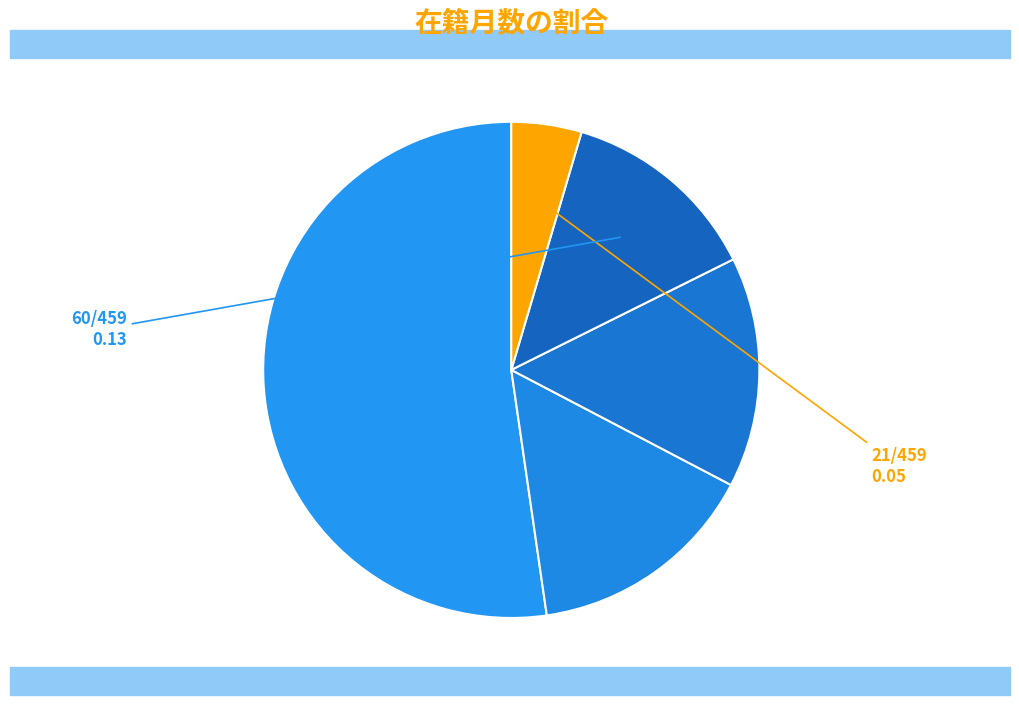

Count the number of slices in the pie.

5